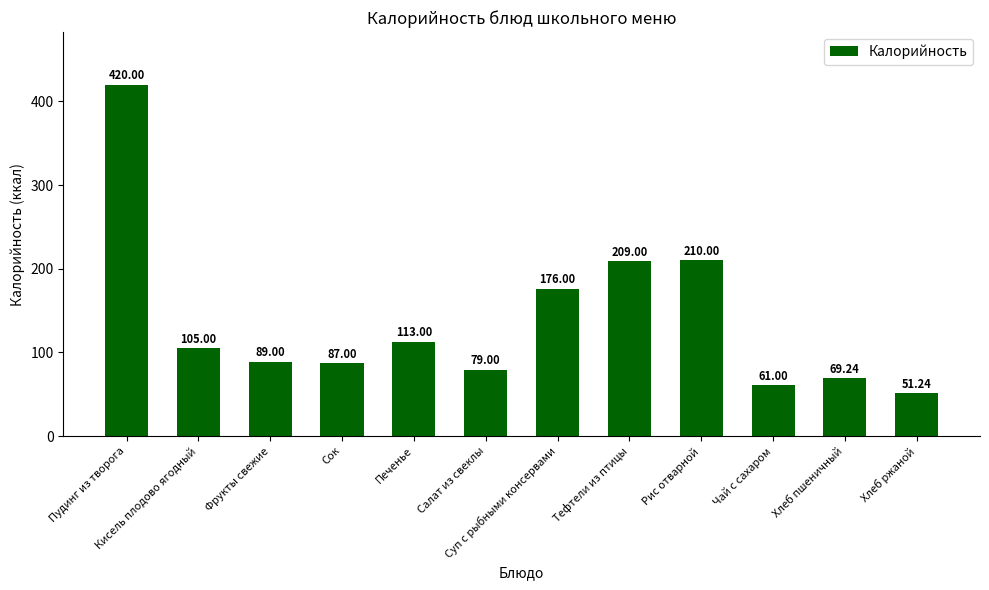

List the labels in order of value, largest first.

Пудинг из творога, Рис отварной, Тефтели из птицы, Суп с рыбными консервами, Печенье, Кисель плодово ягодный, Фрукты свежие, Сок, Салат из свеклы, Хлеб пшеничный, Чай с сахаром, Хлеб ржаной